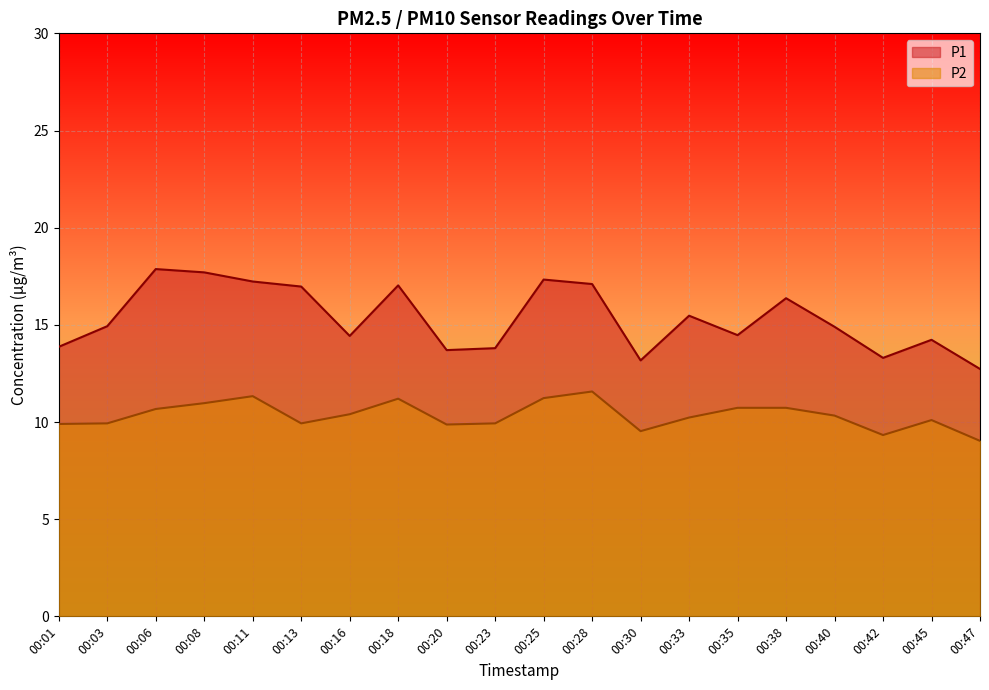

Where is the first local minimum for P2?

00:13